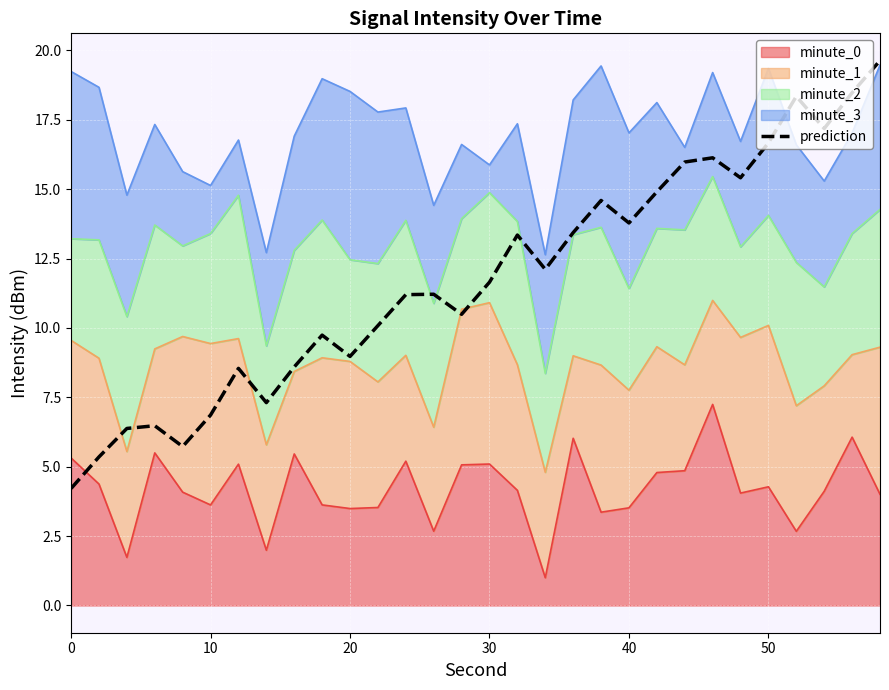

Read the value at 20.

9.0